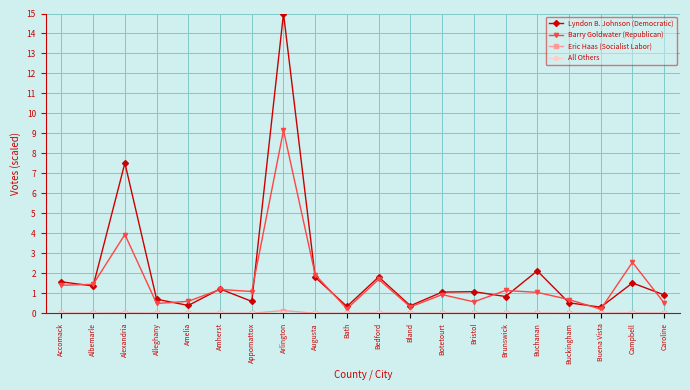

The value of Lyndon B. Johnson (Democratic) at Arlington is 15.0. True or false?

True